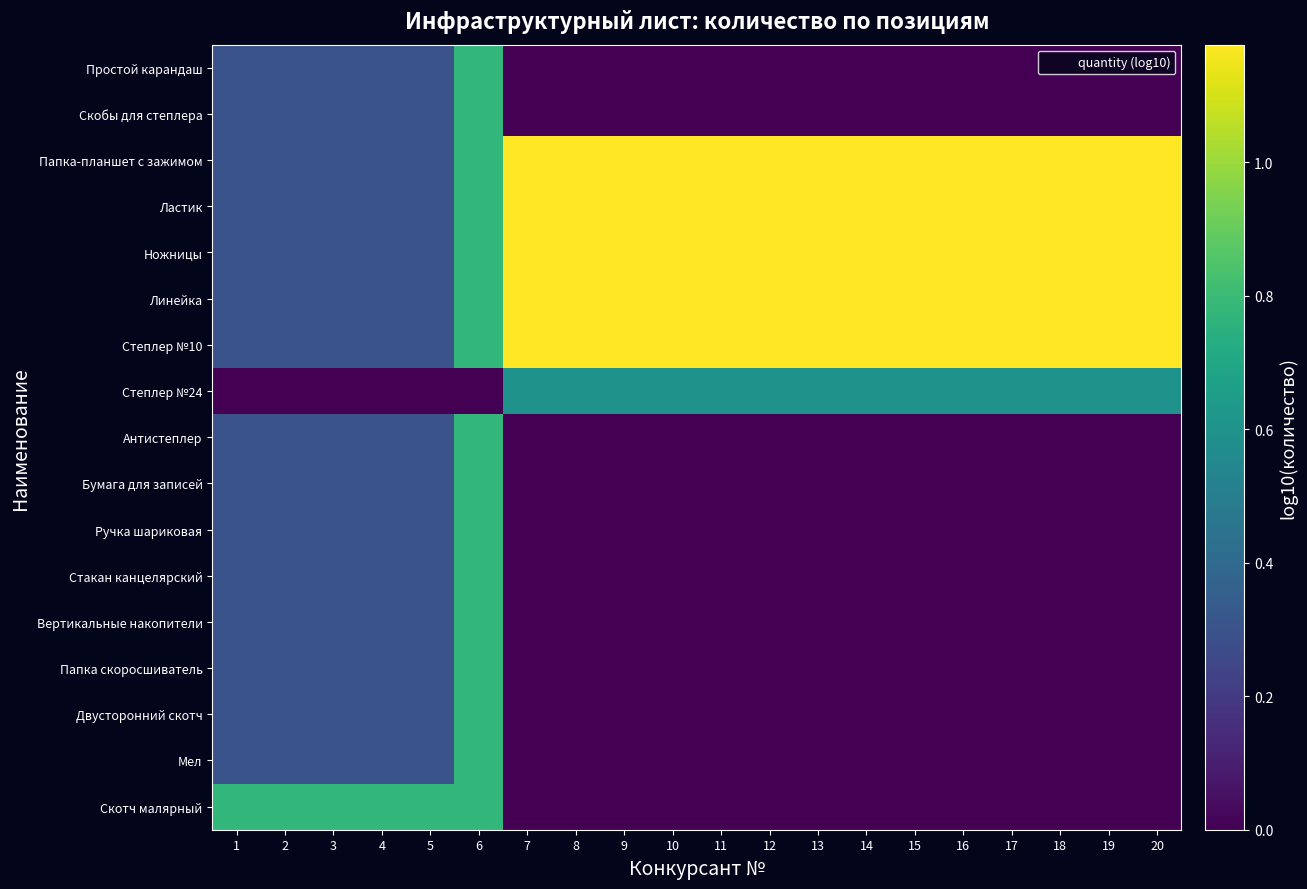

List the series in order of their peak value, highest first.

Папка-планшет с зажимом, Ластик, Ножницы, Линейка, Степлер №10, Простой карандаш, Скобы для степлера, Антистеплер, Бумага для записей, Ручка шариковая, Стакан канцелярский, Вертикальные накопители, Папка скоросшиватель, Двусторонний скотч, Мел, Скотч малярный, Степлер №24